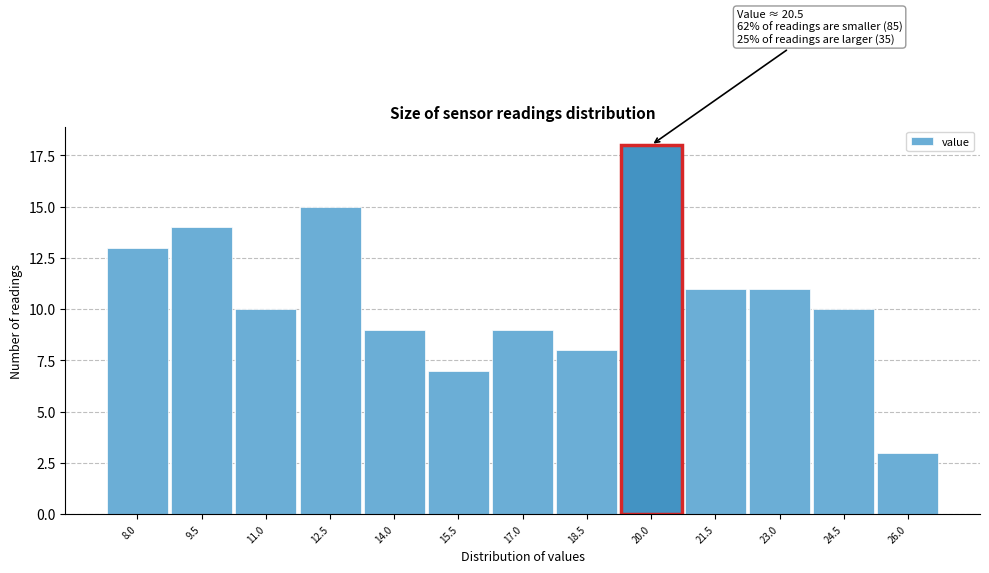

Reading left to right, transcribe all the data shown in this chart.

8.0=13	9.5=14	11.0=10	12.5=15	14.0=9	15.5=7	17.0=9	18.5=8	20.0=18	21.5=11	23.0=11	24.5=10	26.0=3